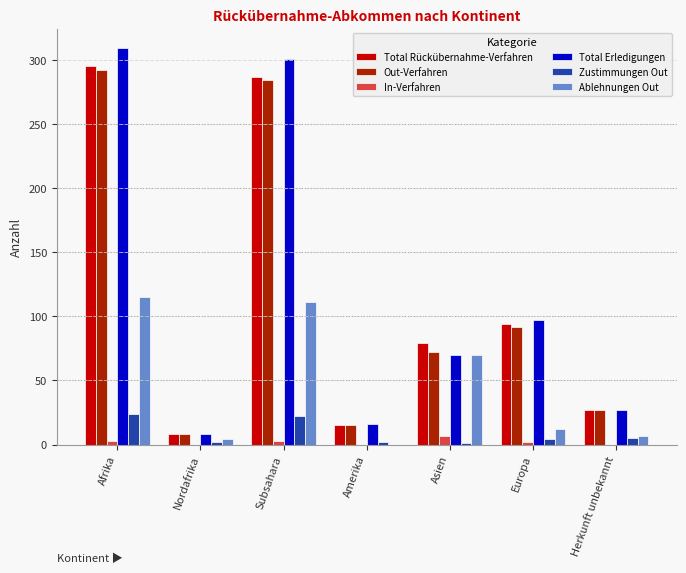

The Ablehnungen Out series shows 118 at Asien. True or false?

False